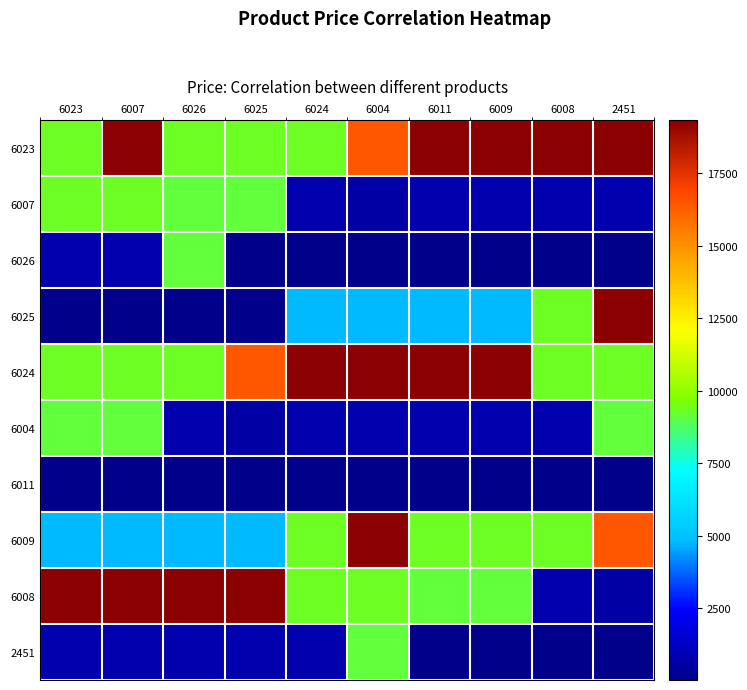

Between 6007 and 6026, which series saw the biggest shift?

6023